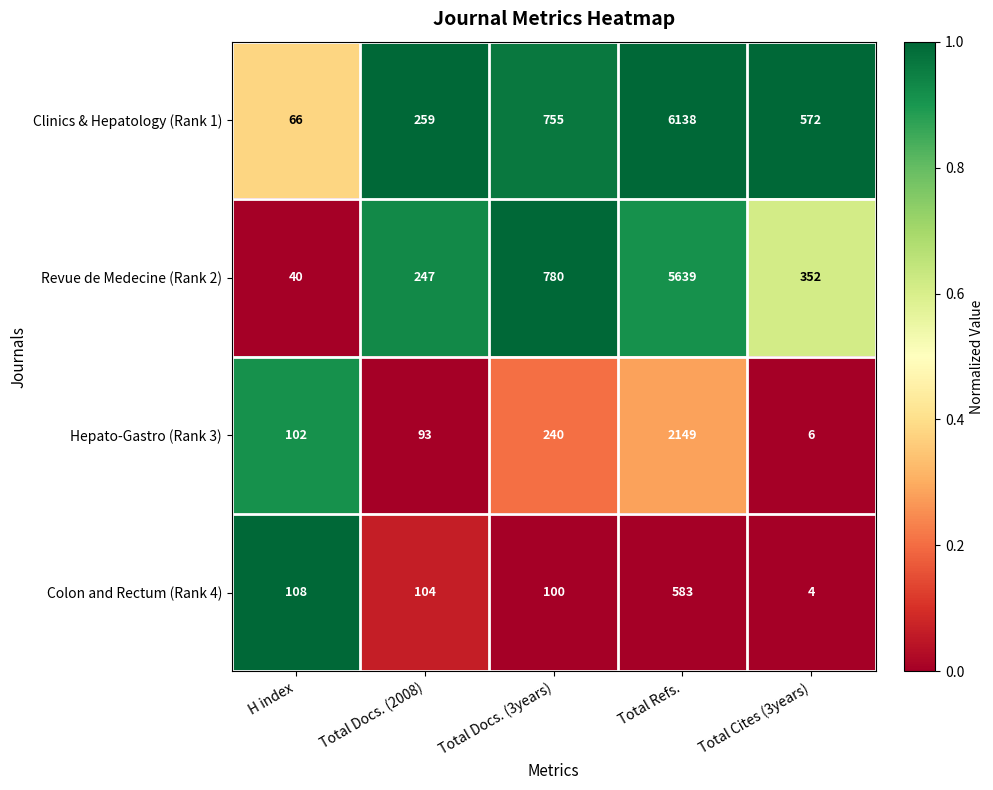

Which series has the largest range (max minus min)?

Clinics & Hepatology (Rank 1)